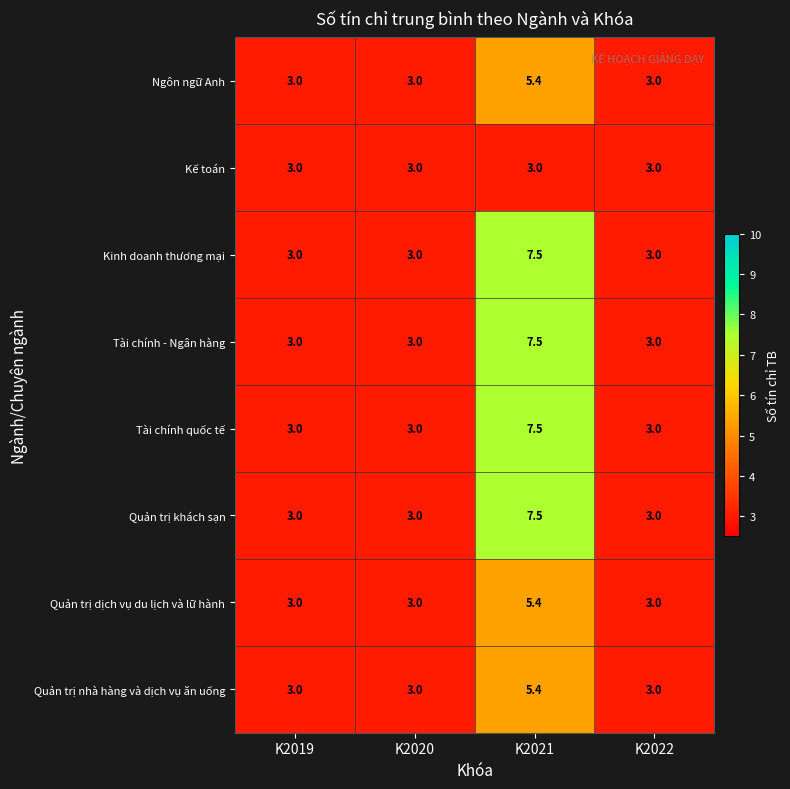

Is it true that Quản trị nhà hàng và dịch vụ ăn uống equals 9.4 at K2021?

False